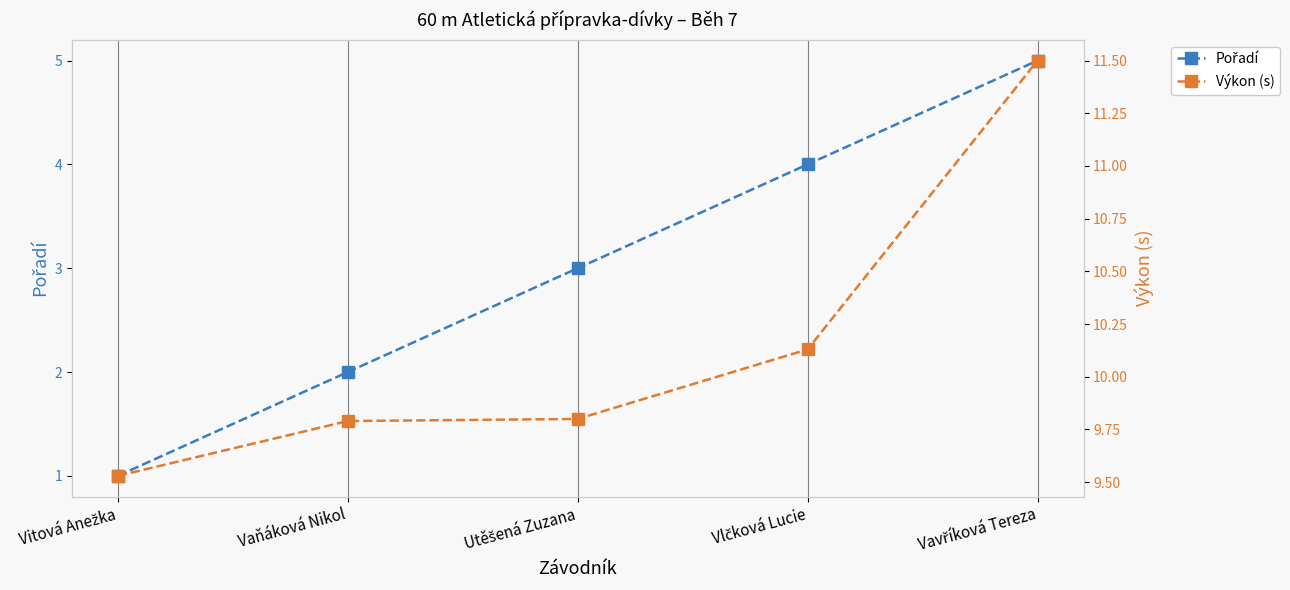

Reading left to right, extract all data points from this chart.

Pořadí: Vitová Anežka=1.0	Vaňáková Nikol=2.0	Utěšená Zuzana=3.0	Vlčková Lucie=4.0	Vavříková Tereza=5.0
Výkon (s): Vitová Anežka=9.5	Vaňáková Nikol=9.8	Utěšená Zuzana=9.8	Vlčková Lucie=10.1	Vavříková Tereza=11.5